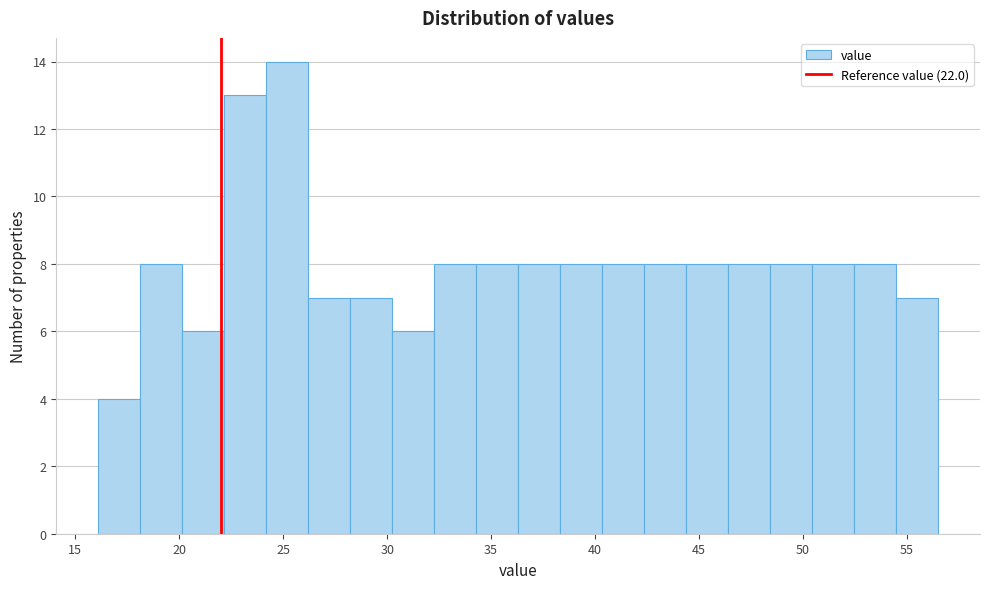

Reading left to right, list every bar in this chart as the range it spans on the x-axis followed by its height. Neither the bar edges nor the heights are printed on the chart, so give them approximately, as read against the axes.

16.0 to 18.0: 4
18.0 to 20.0: 8
20.0 to 22.0: 6
22.0 to 24.0: 13
24.0 to 26.0: 14
26.0 to 28.0: 7
28.0 to 30.0: 7
30.0 to 32.5: 6
32.5 to 34.5: 8
34.5 to 36.5: 8
36.5 to 38.5: 8
38.5 to 40.5: 8
40.5 to 42.5: 8
42.5 to 44.5: 8
44.5 to 46.5: 8
46.5 to 48.5: 8
48.5 to 50.5: 8
50.5 to 52.5: 8
52.5 to 54.5: 8
54.5 to 56.5: 7